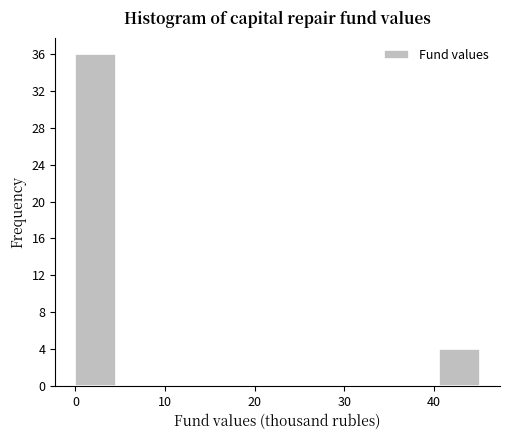

Reading left to right, transcribe this chart: for each bar, give the range it covers on the x-axis and its height. Neither the bar edges nor the heights are printed on the chart, so give them approximately, as read against the axes.

0 to 5: 36
5 to 9: 0
9 to 14: 0
14 to 18: 0
18 to 23: 0
23 to 27: 0
27 to 32: 0
32 to 36: 0
36 to 41: 0
41 to 45: 4